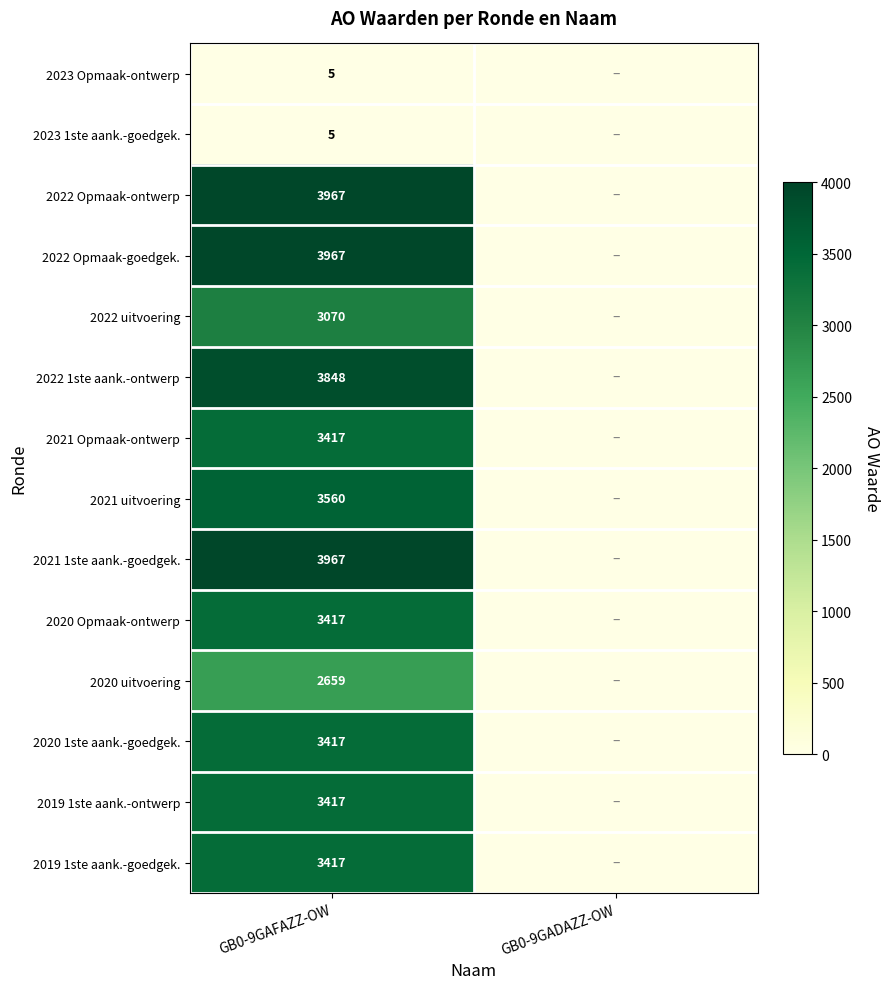

Is it true that 2022 Opmaak-ontwerp equals 3967 at GB0-9GAFAZZ-OW?

True